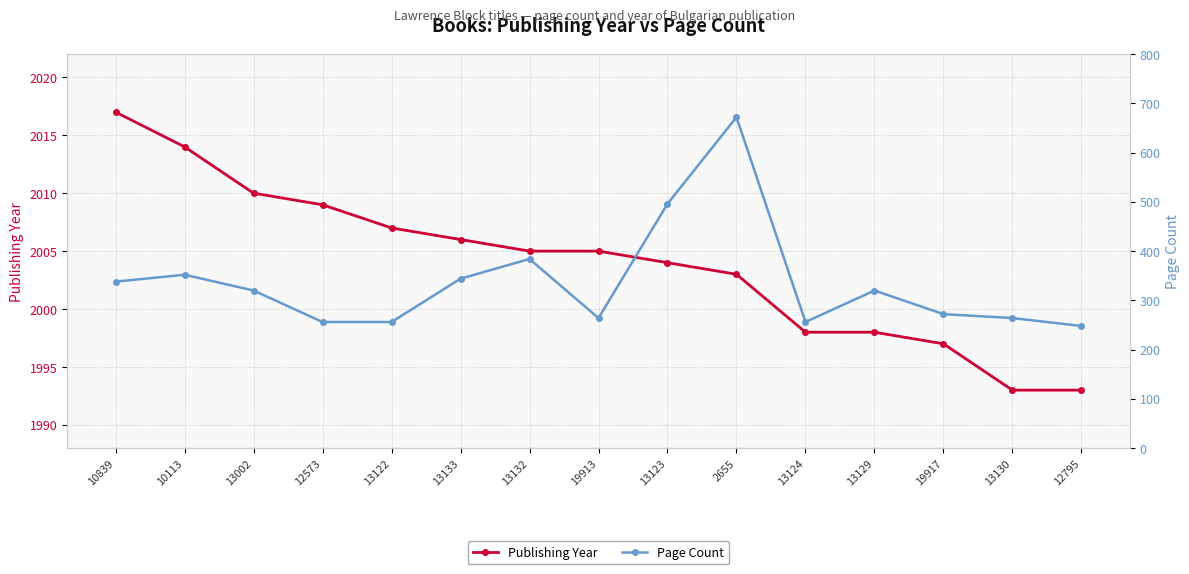

At how many categories does at least one series exceed 1922?

15